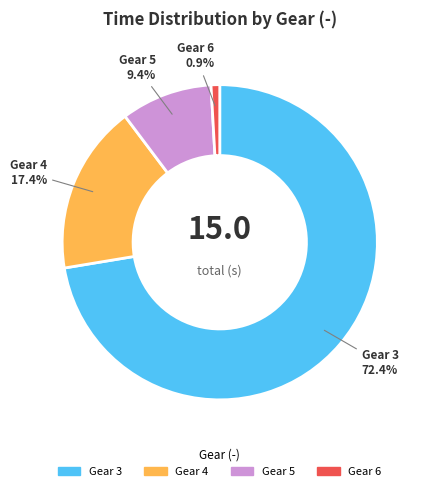

Which slice is the smallest?

Gear 6